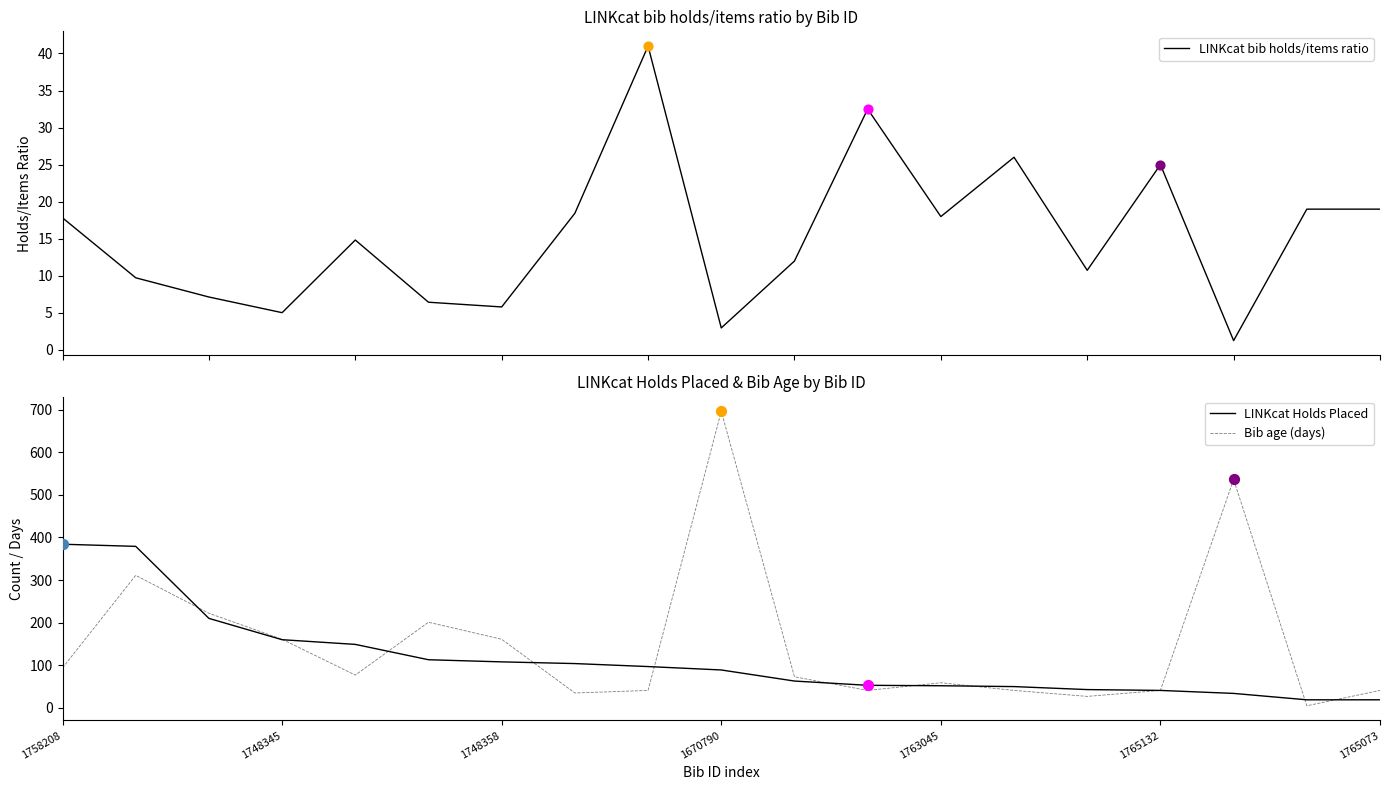

Which series reaches the maximum Y coordinate?

Bib age (days)